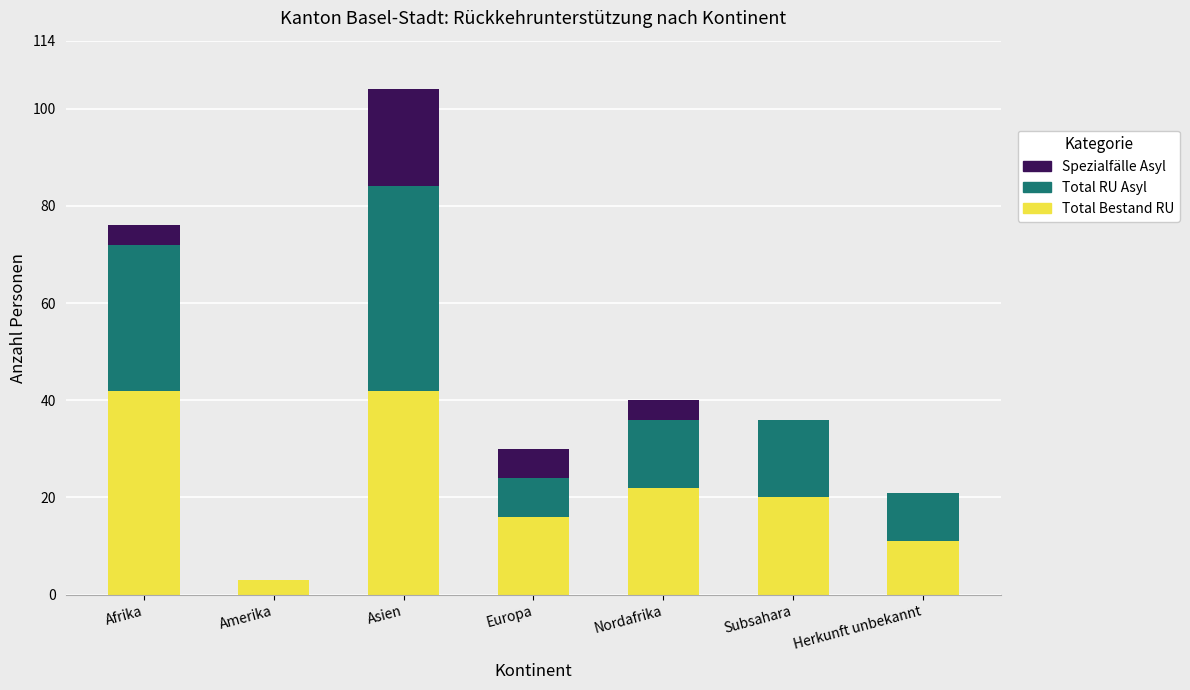

What is the difference between the Total Bestand RU values at Asien and Subsahara?

22